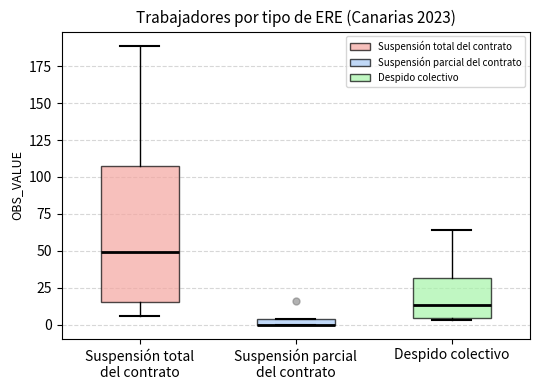

Which box is the tallest, from its lower edge to its upper edge?

Suspensión total del contrato